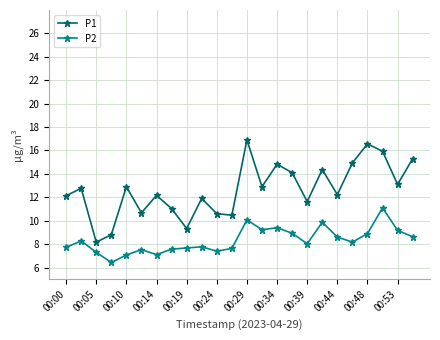

In P1, how many points are lower than both neighbors (excluding endpoints)?

8